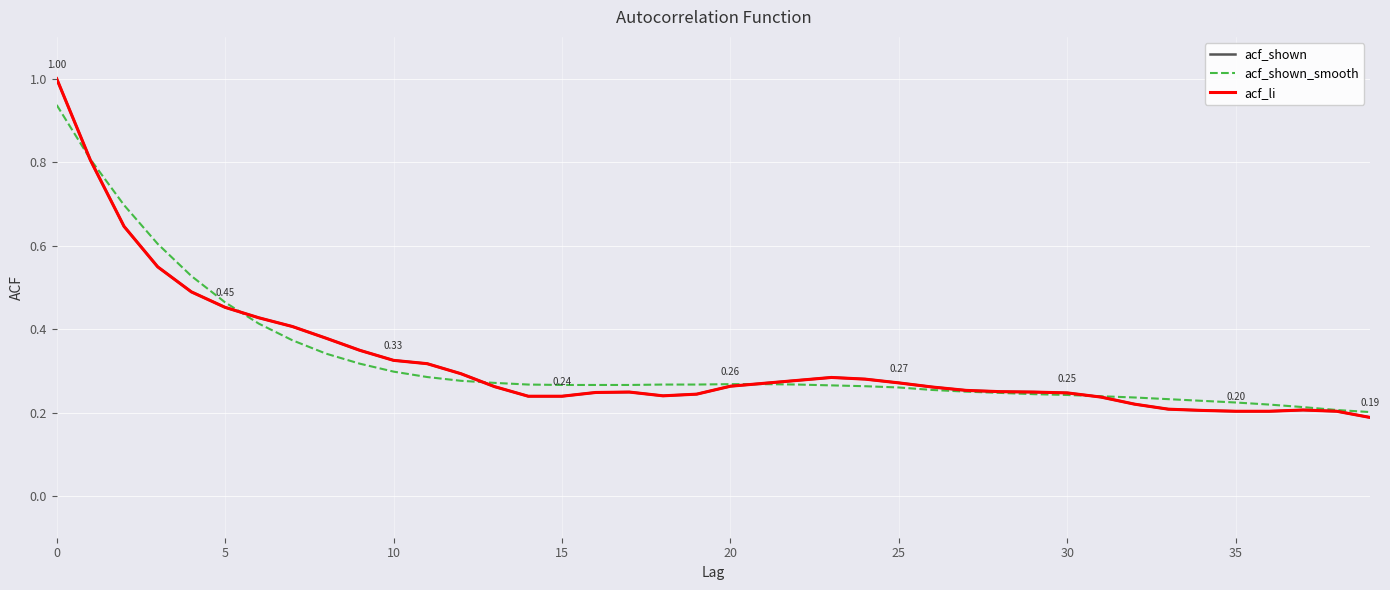

How many times do acf_shown_smooth and acf_li cross each other?

5